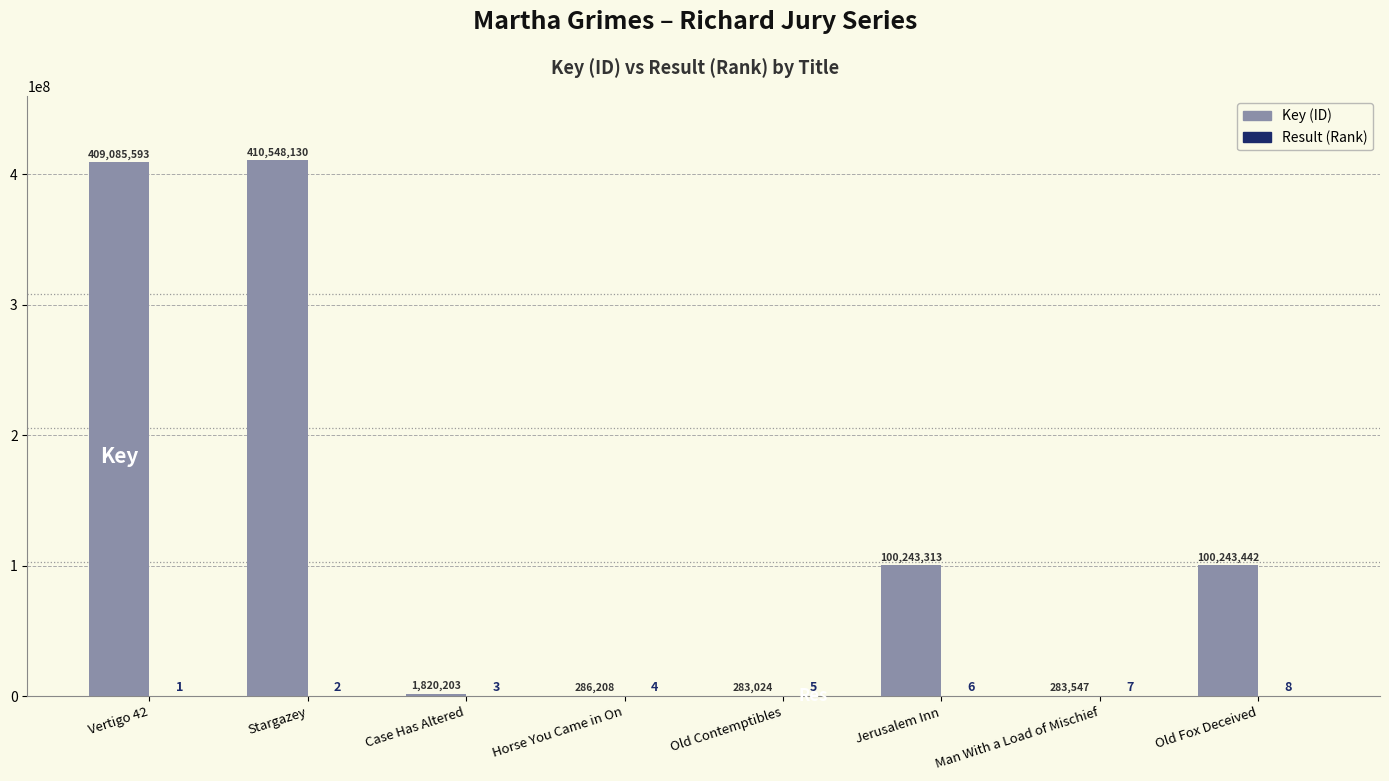

Which category has the highest value across all series?

Stargazey